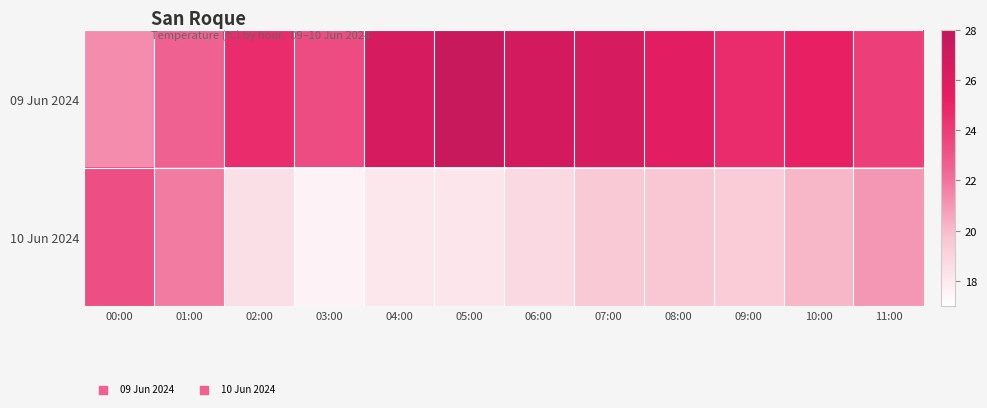

How many categories are shown in the chart?

12